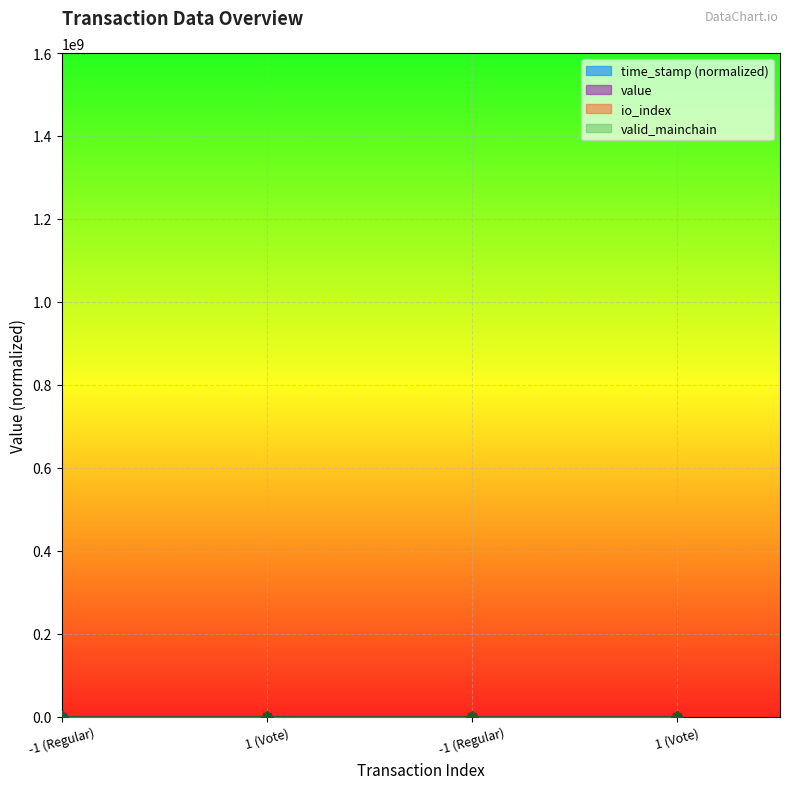

Where is time_stamp nearest to the value 1?

1 (Vote)